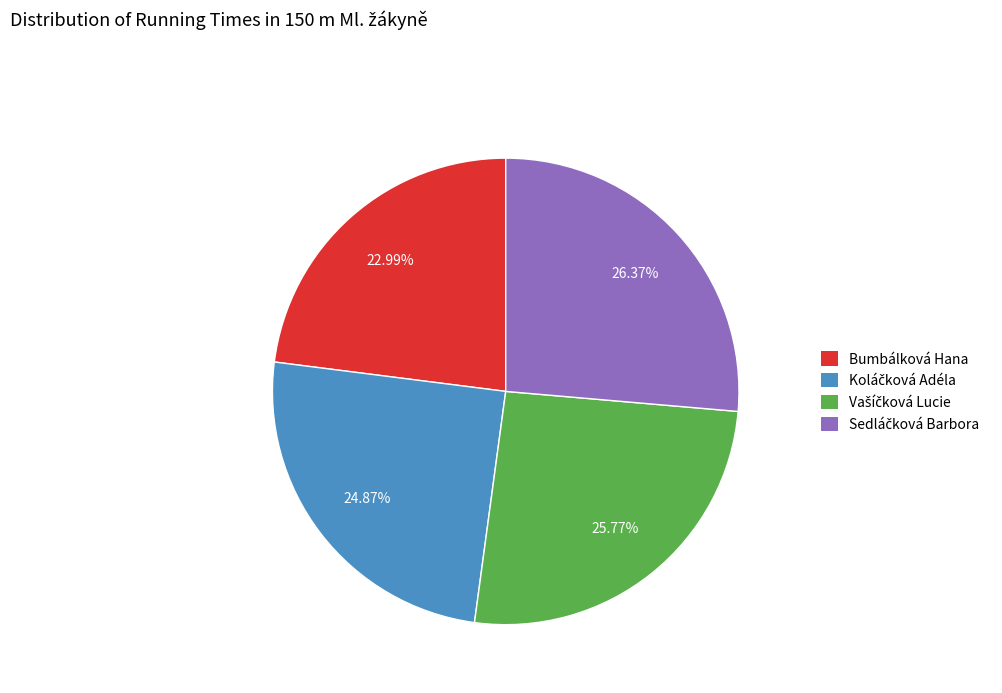

What percentage is NOT represented by Bumbálková Hana?

77.0%